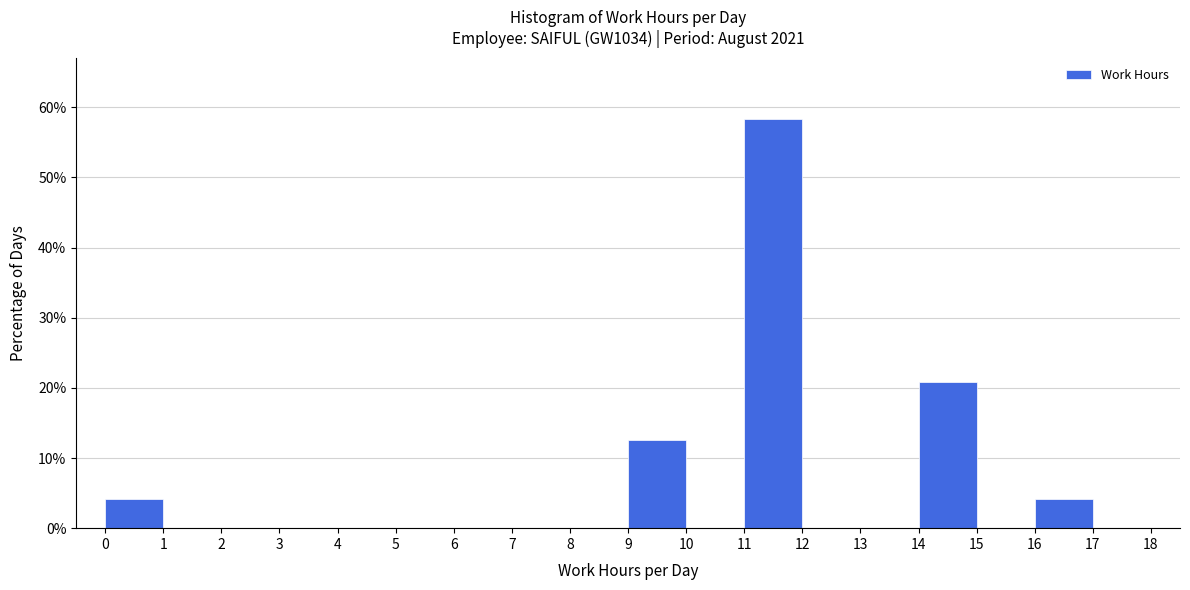

Which range on the x-axis has the tallest bar?

11 to 12